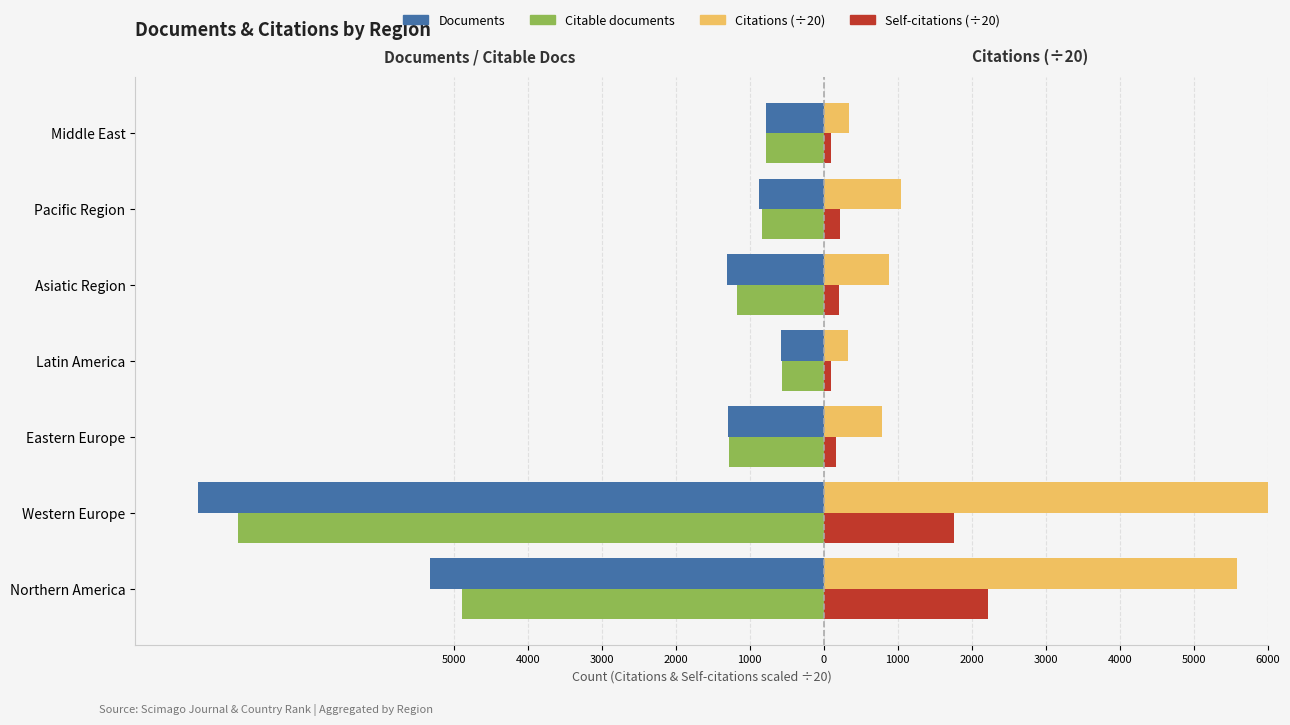

The value of Citations (÷20) at Middle East is 86.4. True or false?

False